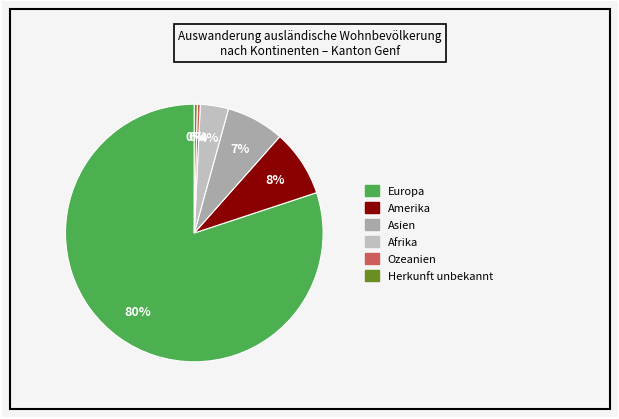

To the nearest percent, what is the difference between the largest and smallest slice percentages?

80%